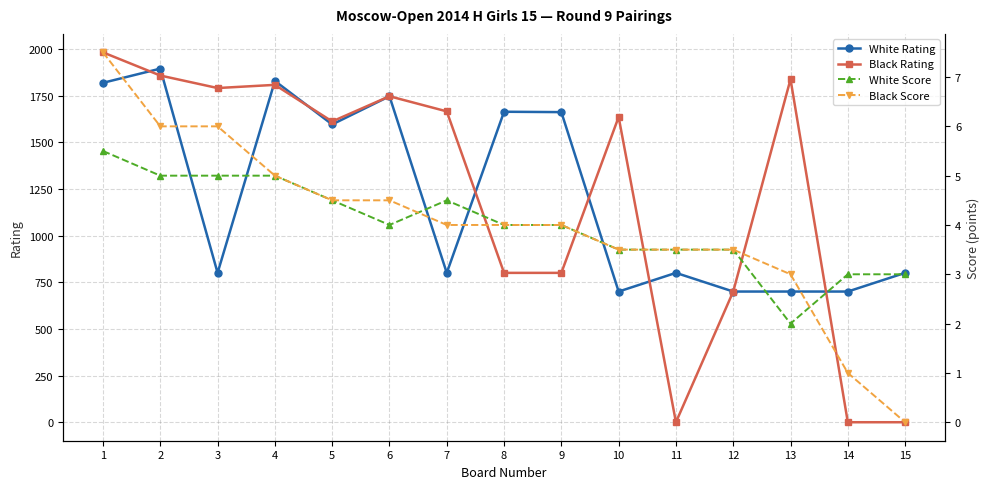

Reading right to left, extract all data points from this chart.

White Rating: 15=800.0	14=700.0	13=700.0	12=700.0	11=800.0	10=700.0	9=1661.0	8=1663.0	7=800.0	6=1746.0	5=1595.0	4=1828.0	3=800.0	2=1894.0	1=1818.0
Black Rating: 15=0.0	14=0.0	13=1837.0	12=700.0	11=0.0	10=1635.0	9=800.0	8=800.0	7=1665.0	6=1746.0	5=1611.0	4=1807.0	3=1790.0	2=1857.0	1=1981.0
White Score: 15=3.0	14=3.0	13=2.0	12=3.5	11=3.5	10=3.5	9=4.0	8=4.0	7=4.5	6=4.0	5=4.5	4=5.0	3=5.0	2=5.0	1=5.5
Black Score: 15=0.0	14=1.0	13=3.0	12=3.5	11=3.5	10=3.5	9=4.0	8=4.0	7=4.0	6=4.5	5=4.5	4=5.0	3=6.0	2=6.0	1=7.5